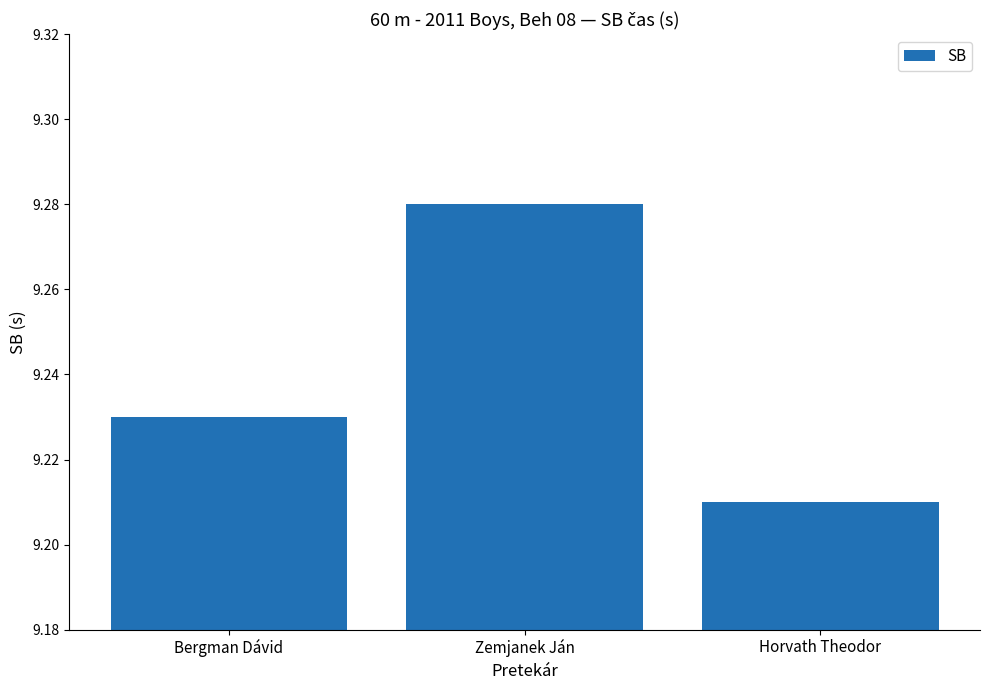

Where is the data nearest to the value 9?

Horvath Theodor